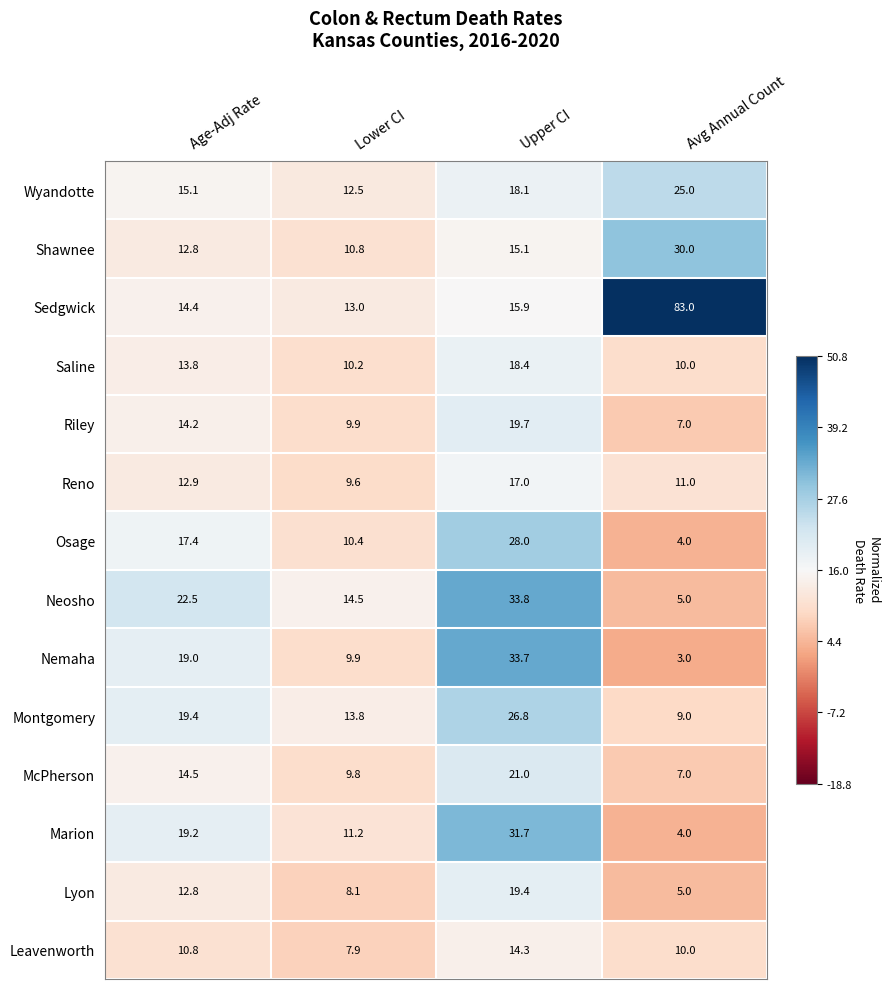

At which label is McPherson closest to 14?

Age-Adj Rate